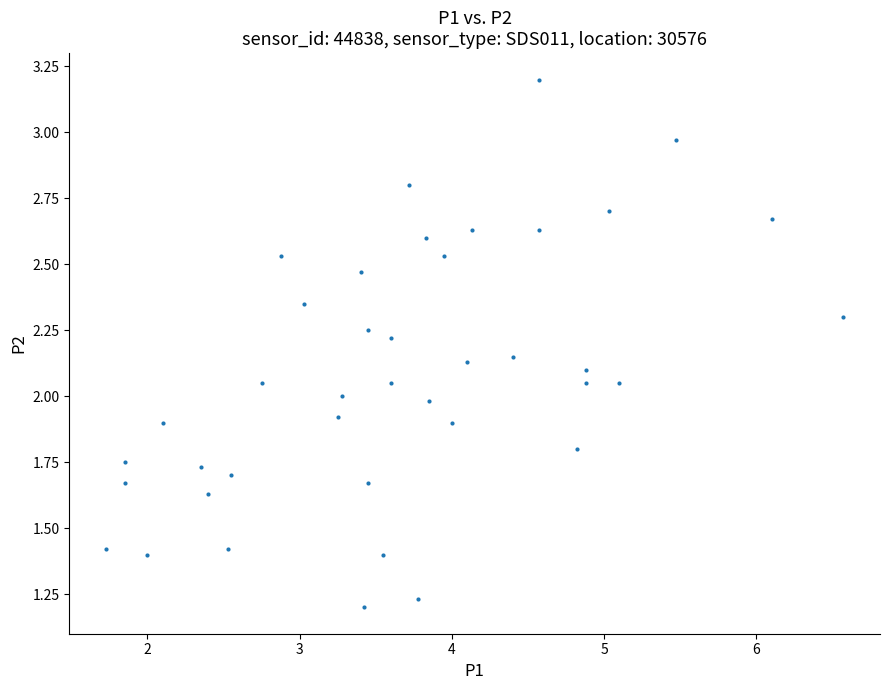

What is the range of X values (max minus min)?

4.8